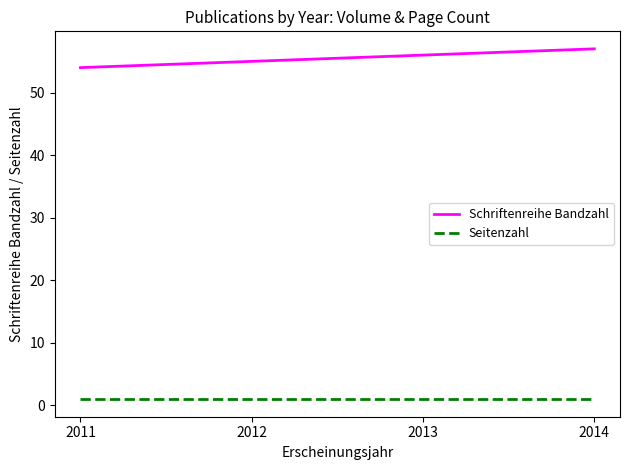

The Schriftenreihe Bandzahl series shows 38 at 2013. True or false?

False